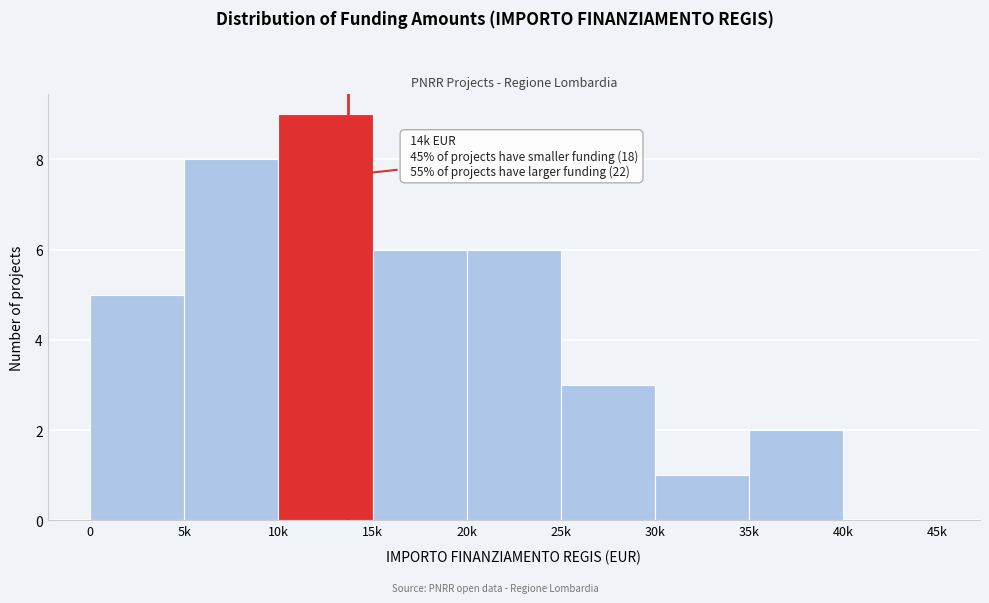

Reading left to right, transcribe all the data shown in this chart.

0=5	5k=8	10k=9	15k=6	20k=6	25k=3	30k=1	35k=2	40k=0